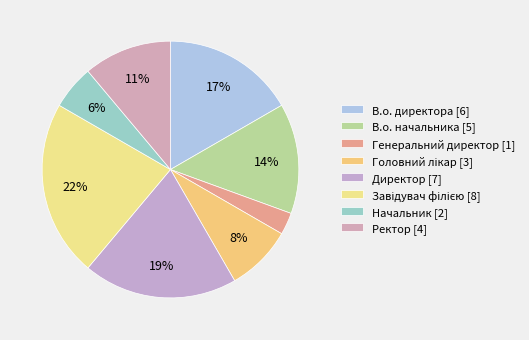

To the nearest percent, what is the difference between the largest and smallest slice percentages?

19%